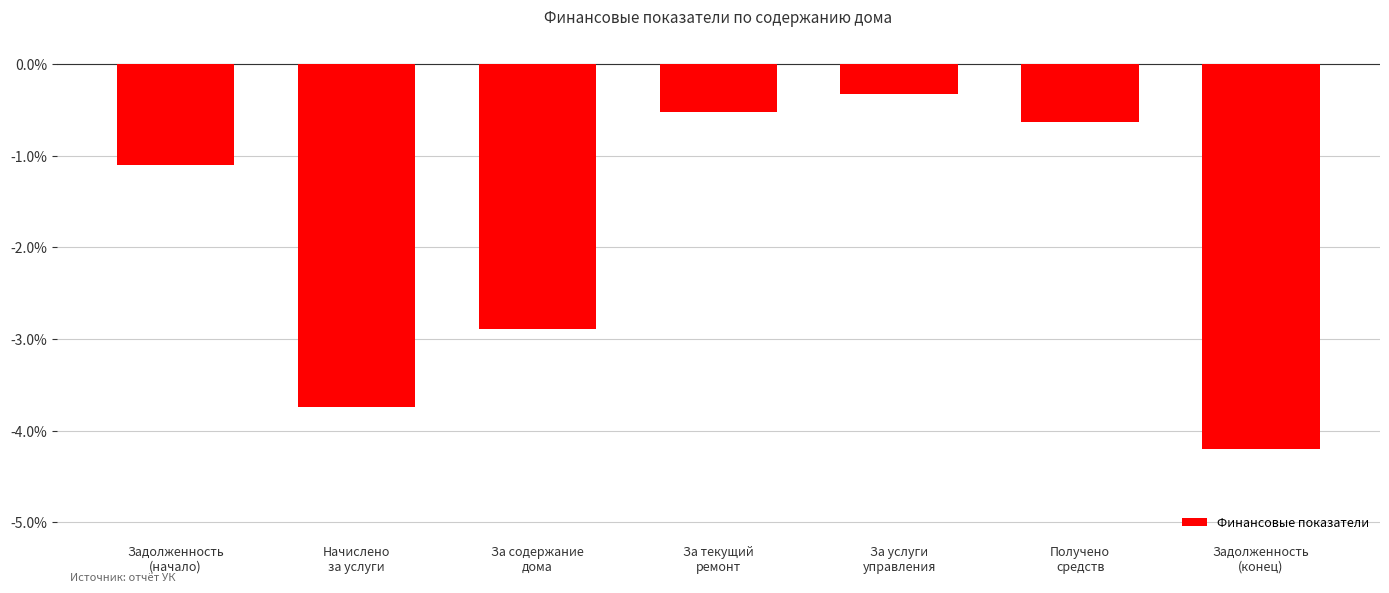

True or false: the data shows -0.3 at За услуги
управления.

True